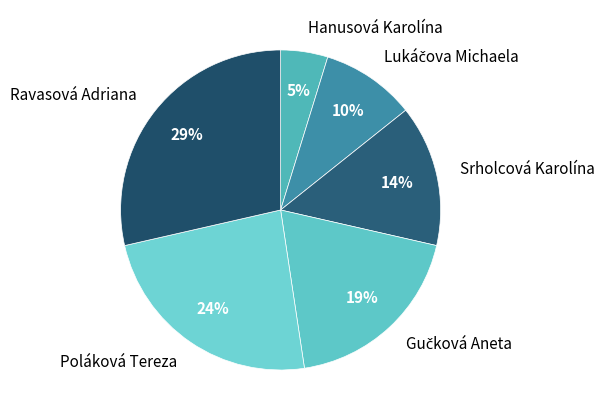

Is Hanusová Karolína the majority of the pie?

No